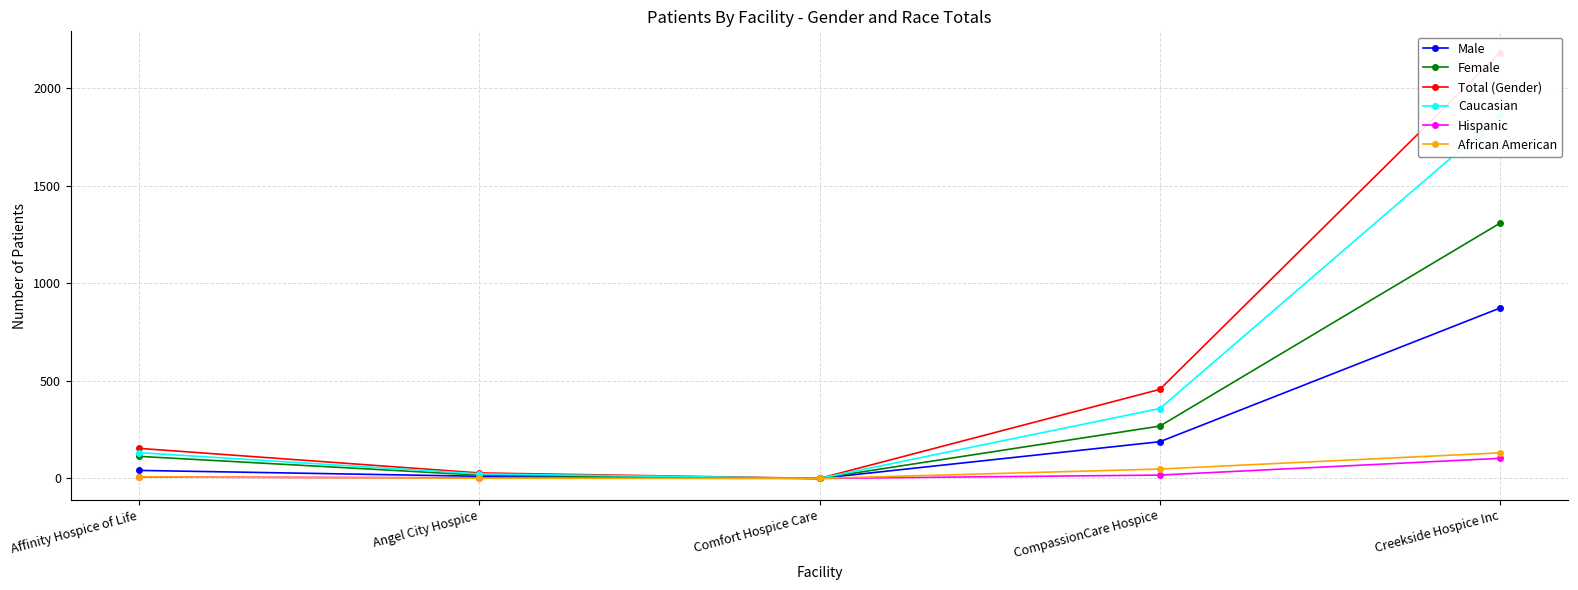

Does the chart have visible grid lines?

Yes